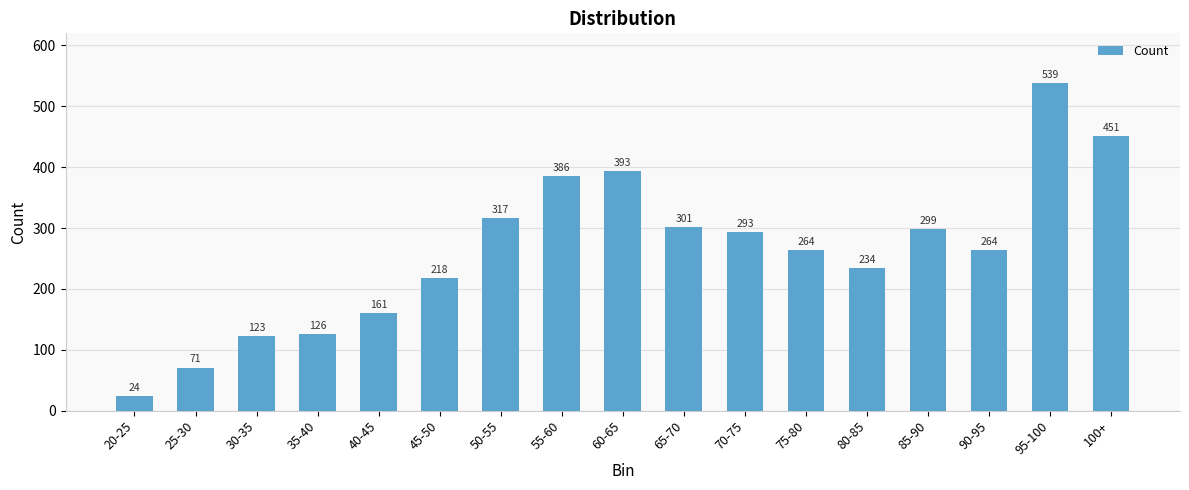

What is the value of the 1st bar from the left?

24